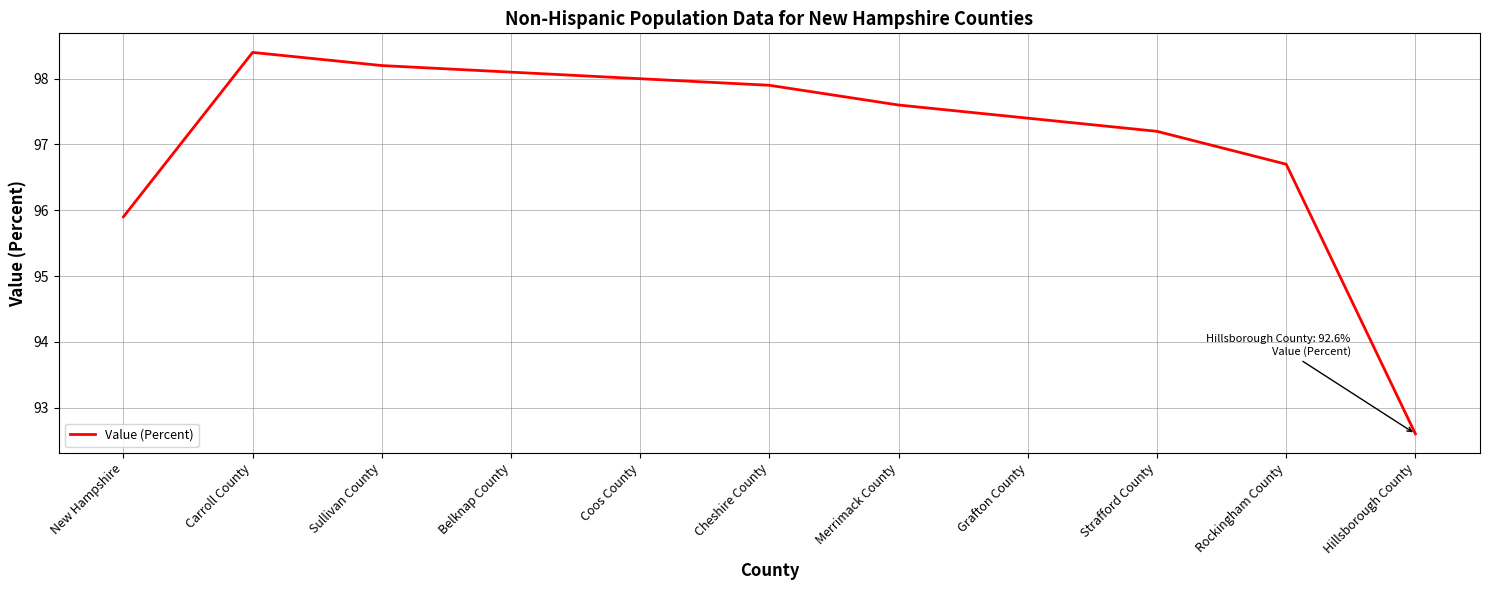

Read the value at Hillsborough County.

92.6